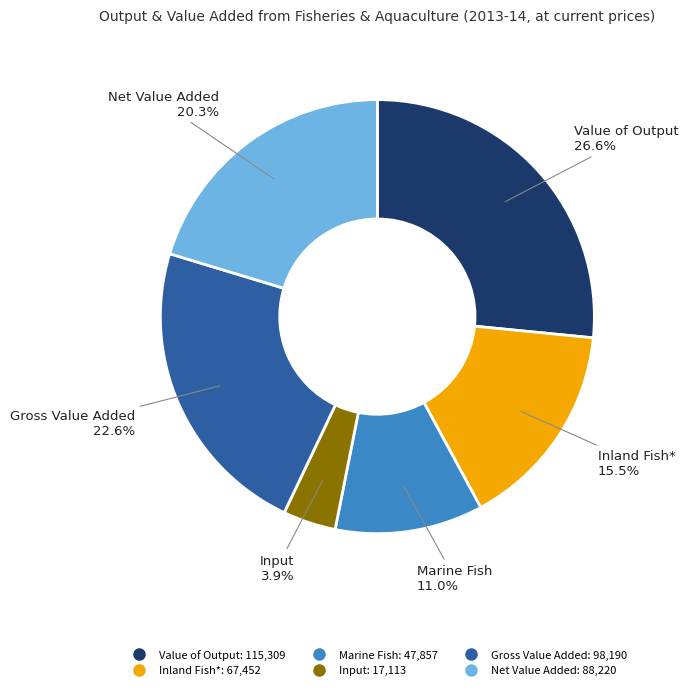

Is there a majority slice in this chart?

No